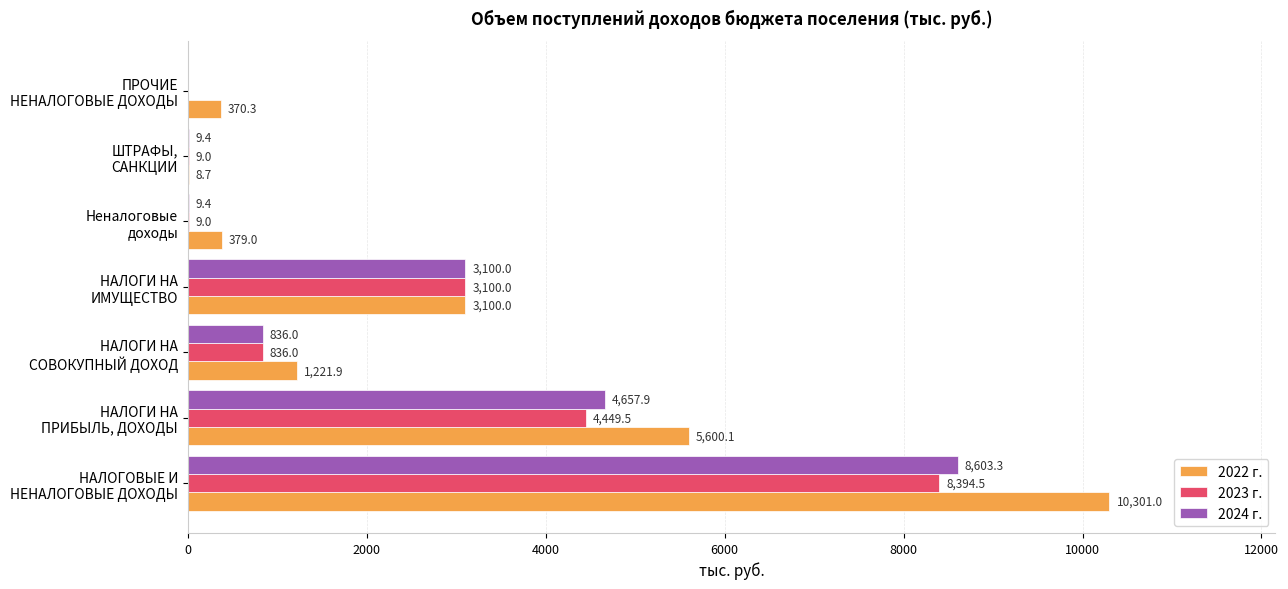

Which series has the largest total across all categories?

2022 г.